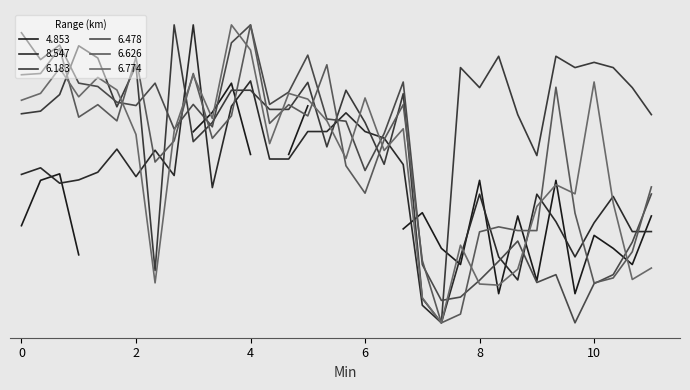

How many data points in 6.183 are above 76?

18